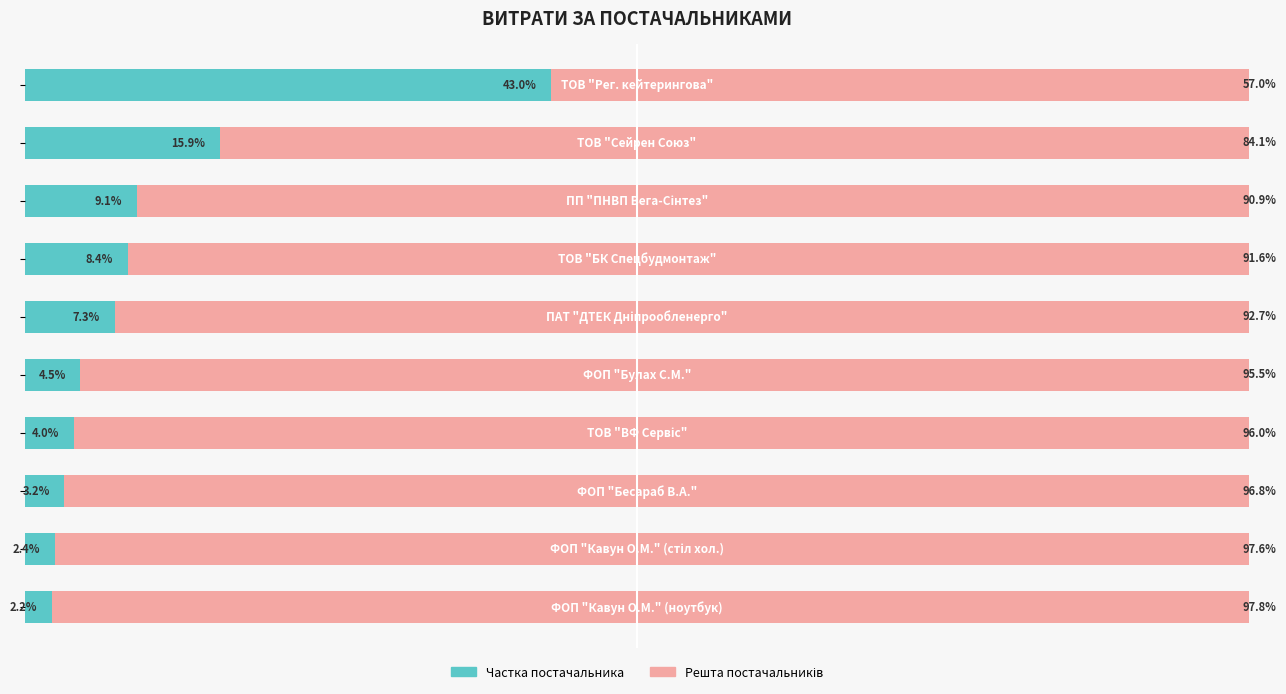

Is it true that Решта equals 91.6 at 3?

True